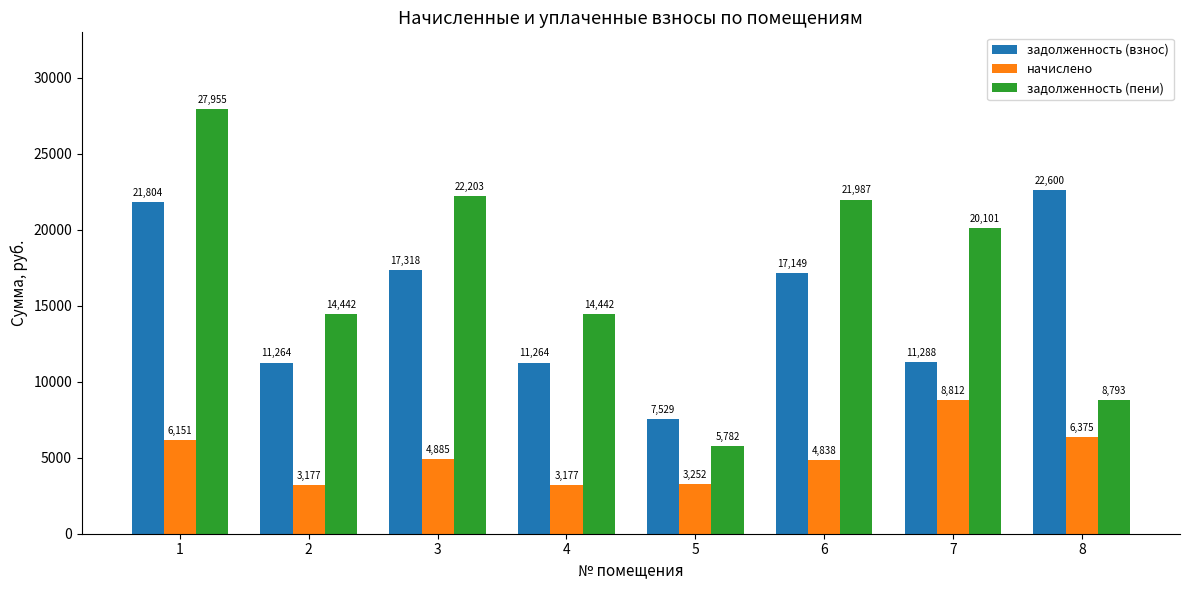

Is the value of задолженность (взнос) at 1 greater than the value of начислено at 7?

Yes